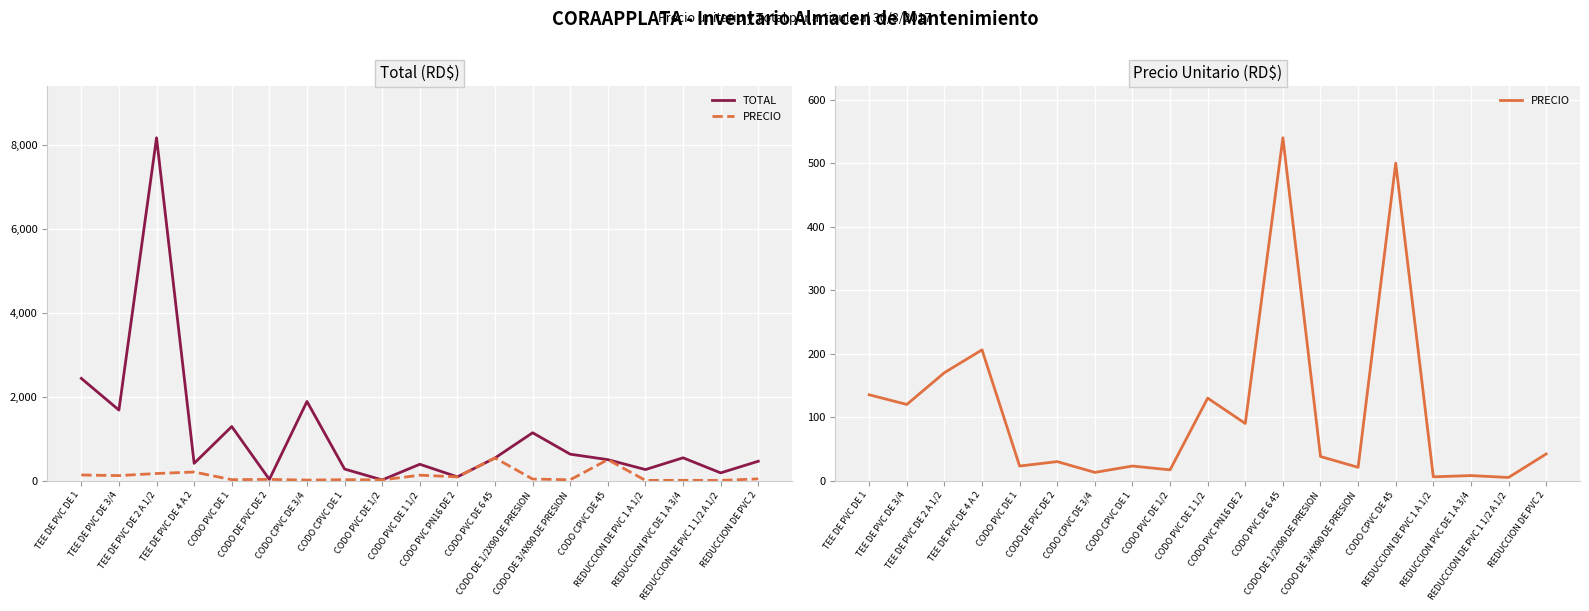

Rank the categories by TOTAL value from lowest to highest.

CODO PVC DE 1/2, CODO DE PVC DE 2, CODO PVC PN16 DE 2, REDUCCION DE PVC 1 1/2 A 1/2, REDUCCION DE PVC 1 A 1/2, CODO CPVC DE 1, CODO PVC DE 1 1/2, TEE DE PVC DE 4 A 2, REDUCCION DE PVC 2, CODO CPVC DE 45, CODO PVC DE 6 45, REDUCCION PVC DE 1 A 3/4, CODO DE 3/4X90 DE PRESION, CODO DE 1/2X90 DE PRESION, CODO PVC DE 1, TEE DE PVC DE 3/4, CODO CPVC DE 3/4, TEE DE PVC DE 1, TEE DE PVC DE 2 A 1/2